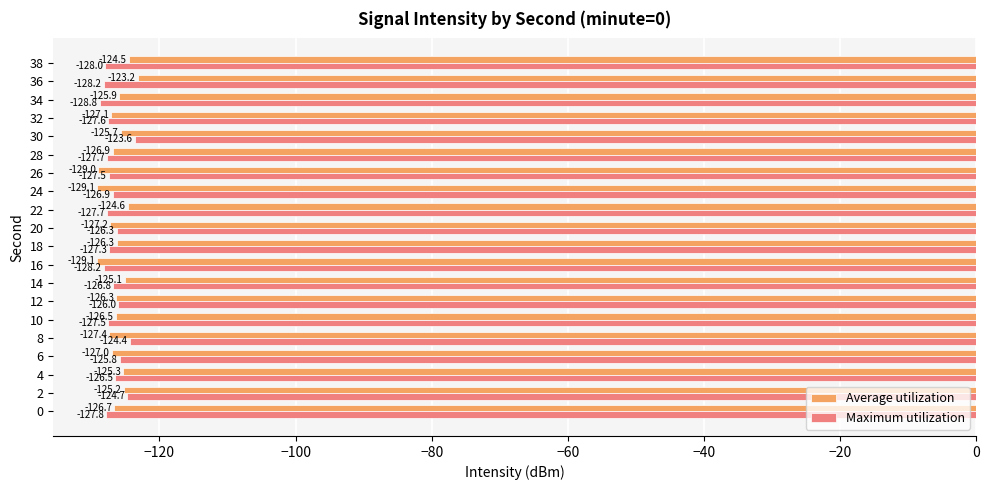

Which category has the highest value across all series?

36